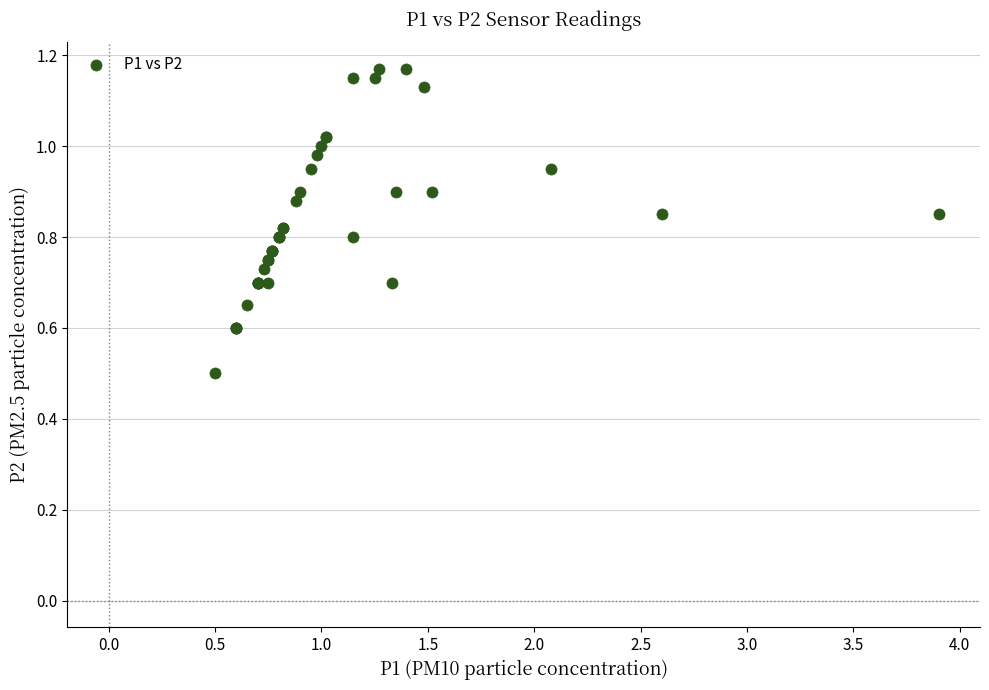

What Y value in the scatter plot is closest to 0?

0.5